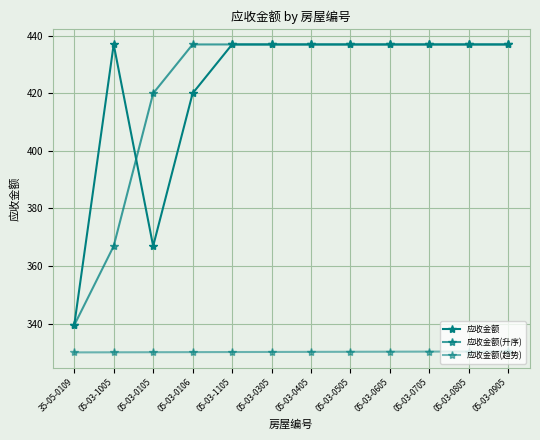

How many data points in 应收金额(升序) are above 436?

9